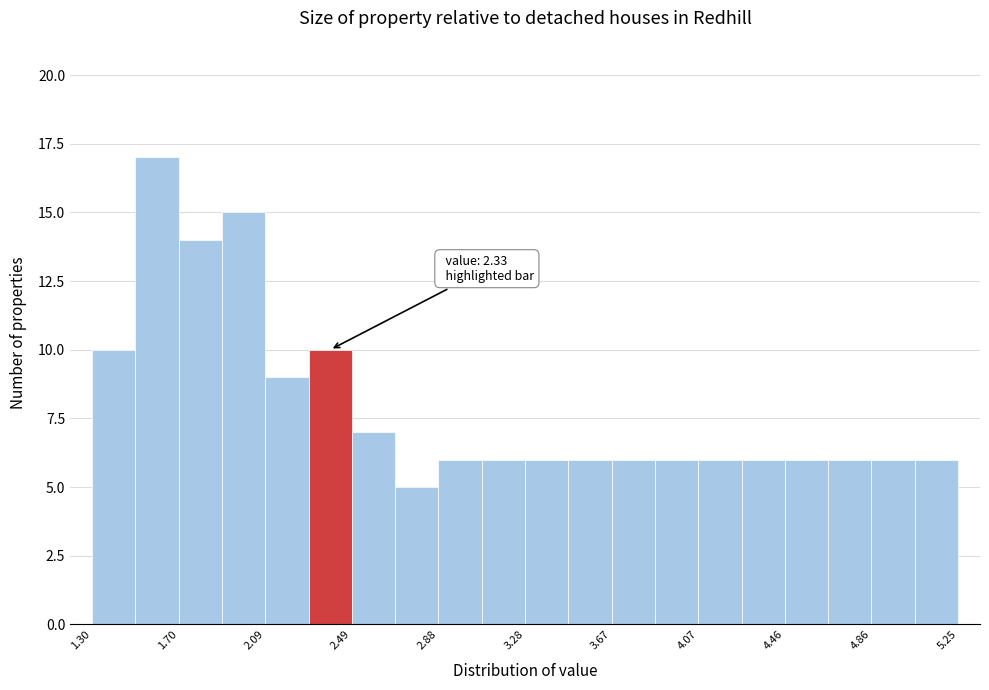

Read against the x-axis, roughly where is the centre of the tallest bar?

1.60